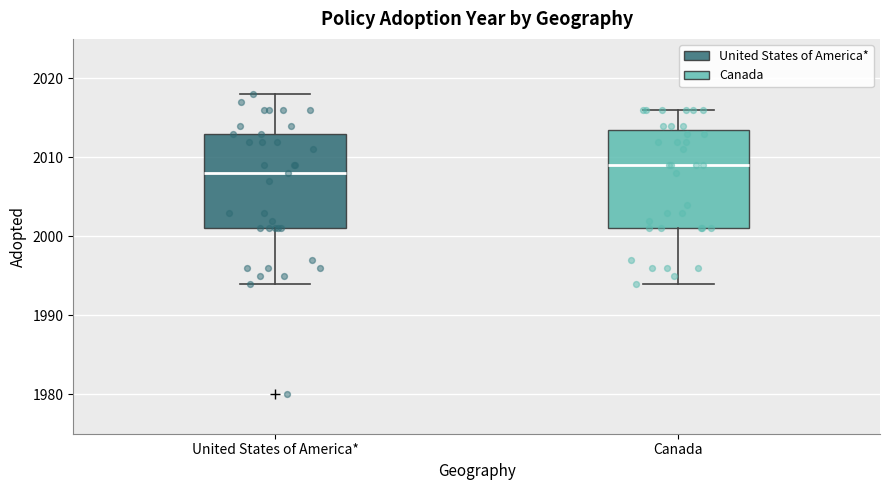

Which box's median line is the lowest?

United States of America*